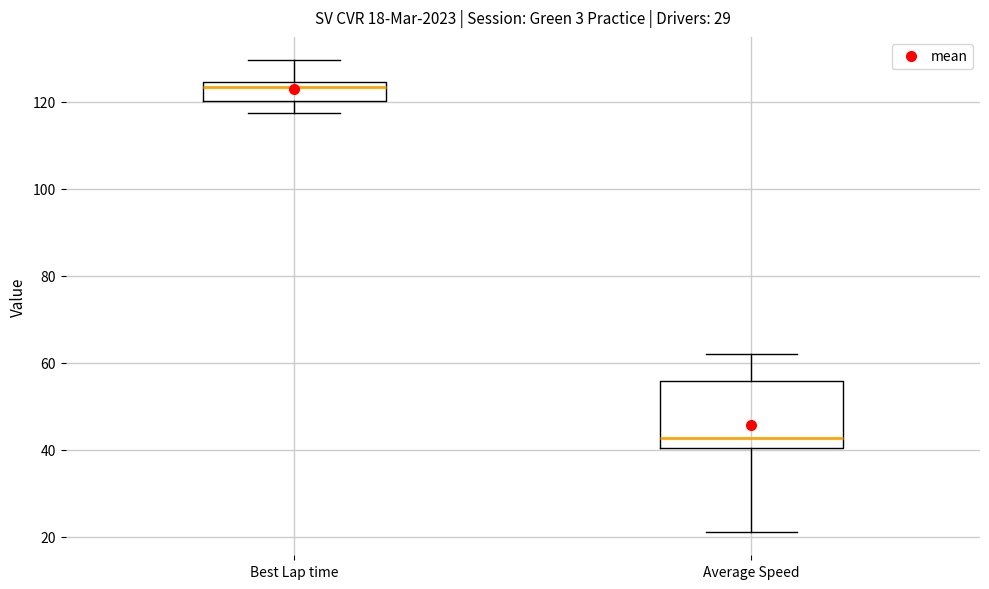

Which box's median line is the lowest?

Average Speed